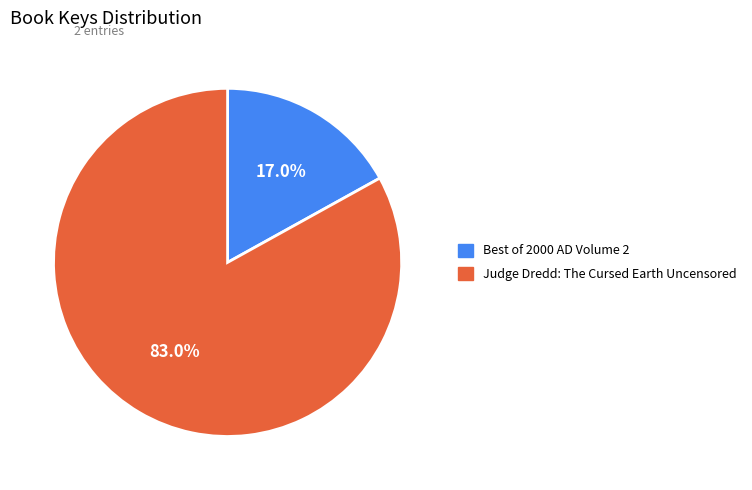

To the nearest percent, what is the difference between the largest and smallest slice percentages?

66%